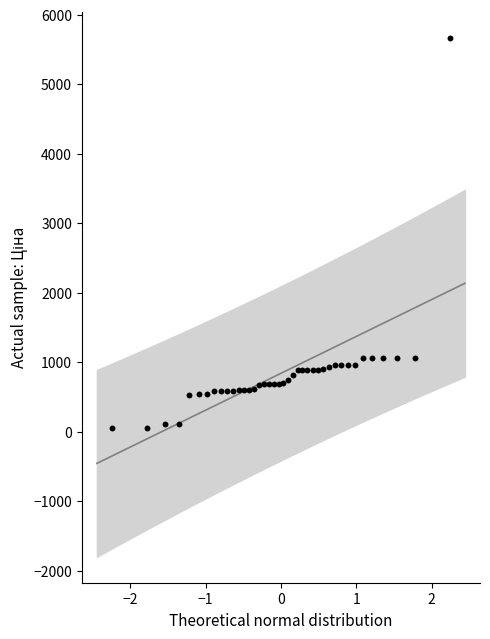

What is the range of Y values (max minus min)?

5616.8